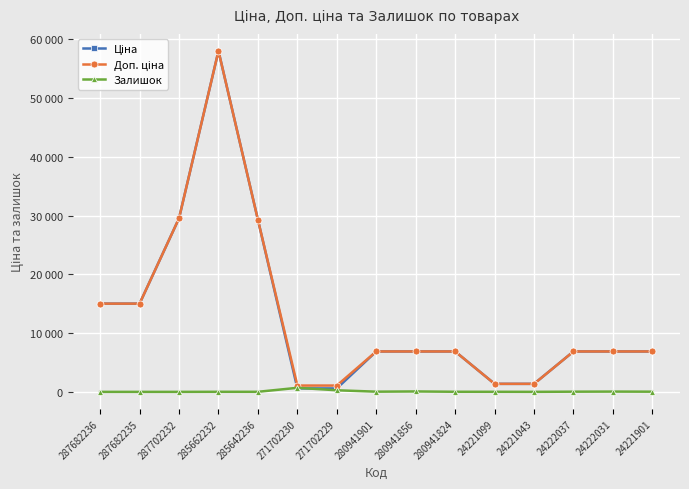

True or false: Доп. ціна has a value of 2669.0 at 280941856.

False